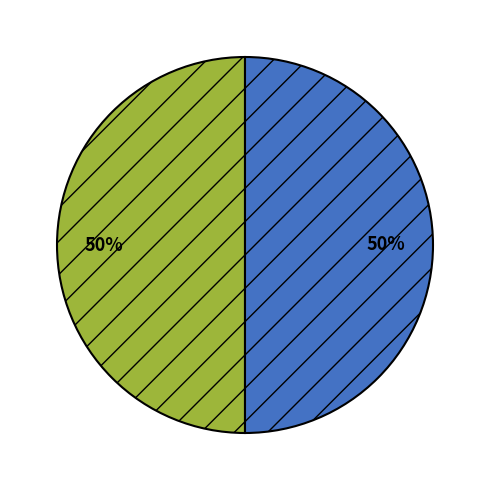

How many slices are in this pie chart?

2